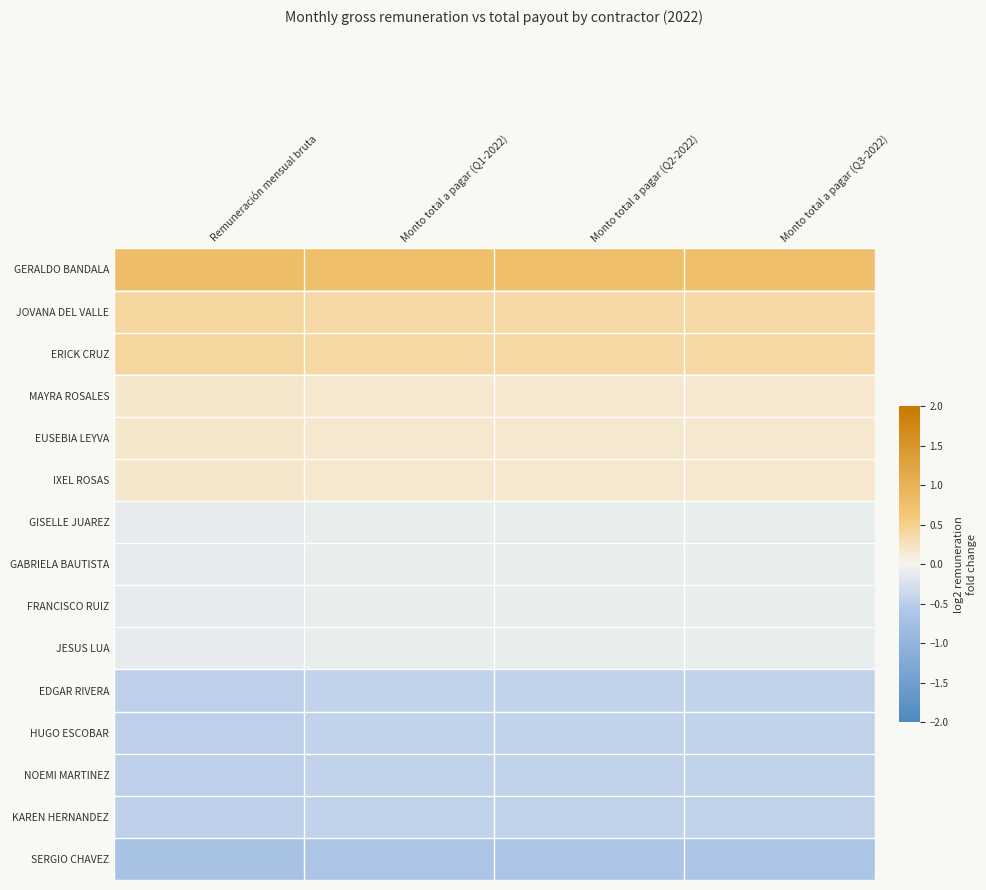

At how many categories does at least one series exceed 0?

4